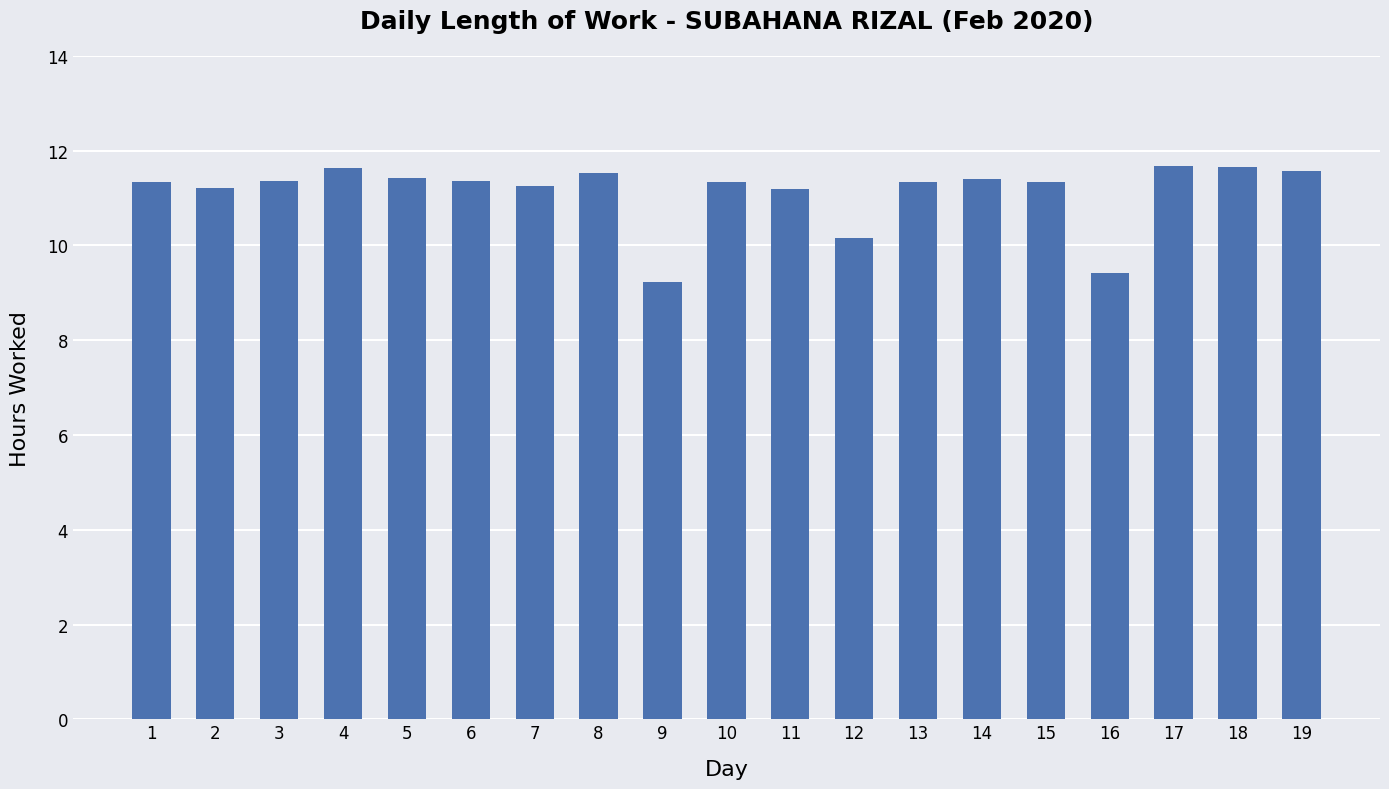

Does the chart contain any negative values?

No